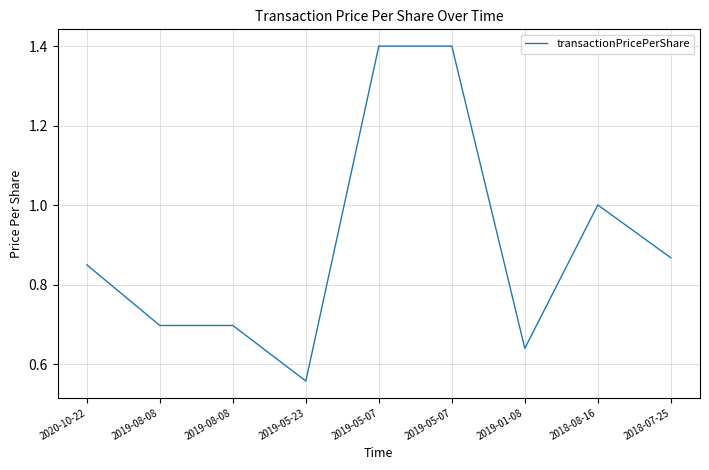

What is the difference between the second highest and minimum values?

0.8